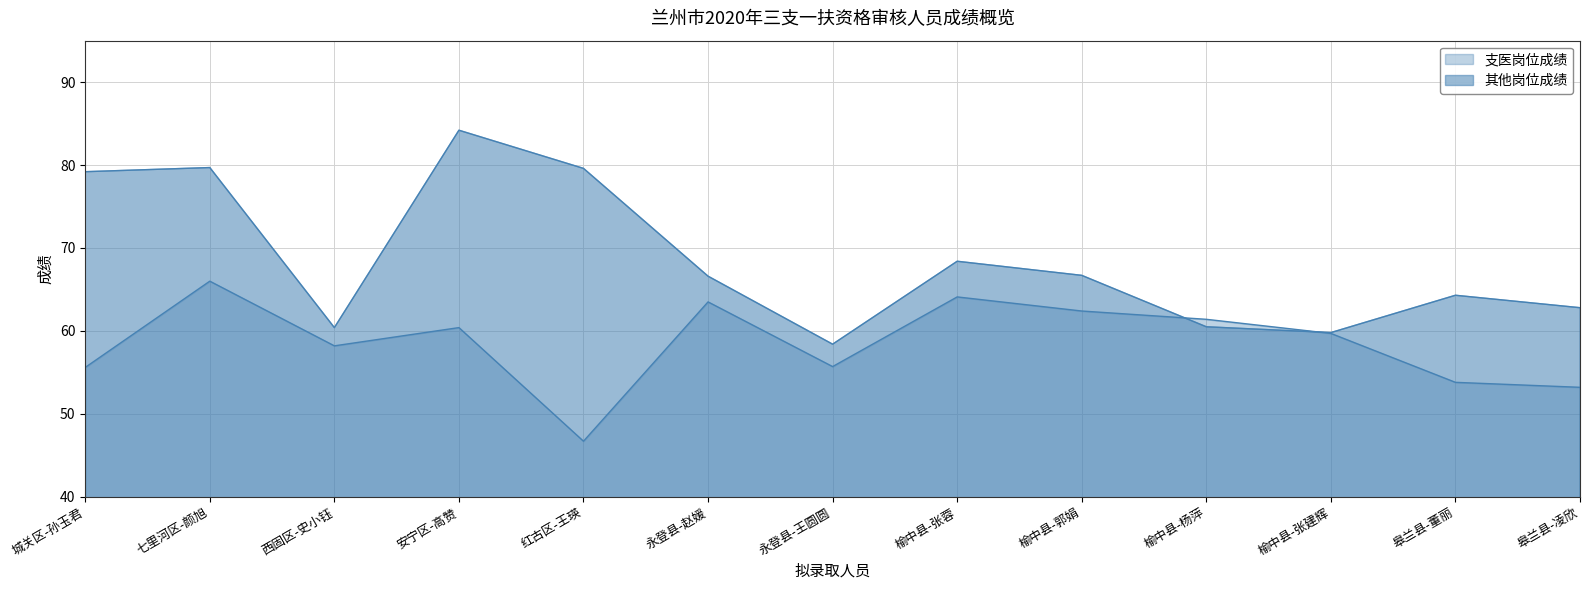

At how many categories does at least one series exceed 69?

4